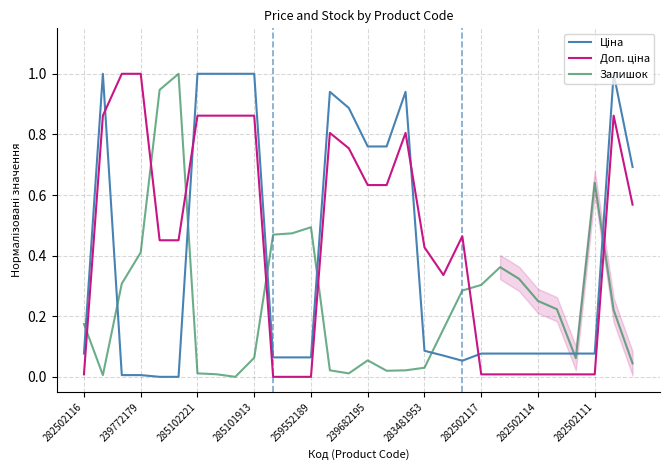

What is the maximum value for Залишок?

1.0